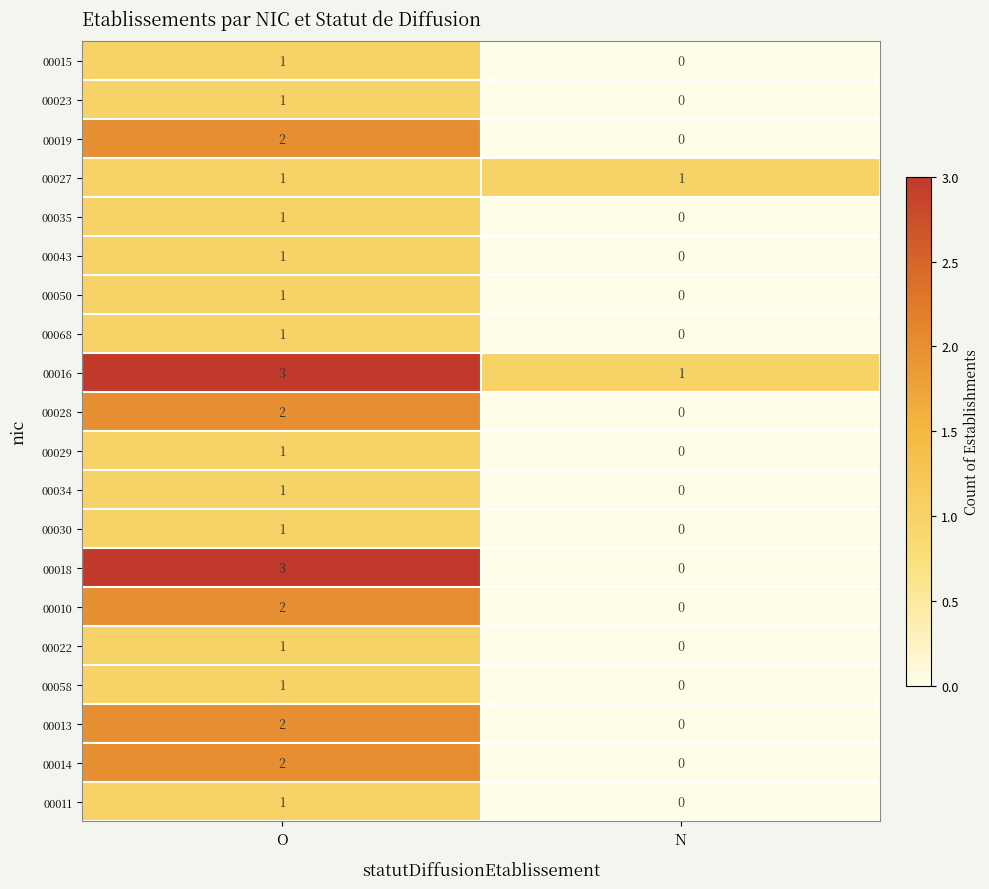

The 00027 series shows 2 at N. True or false?

False